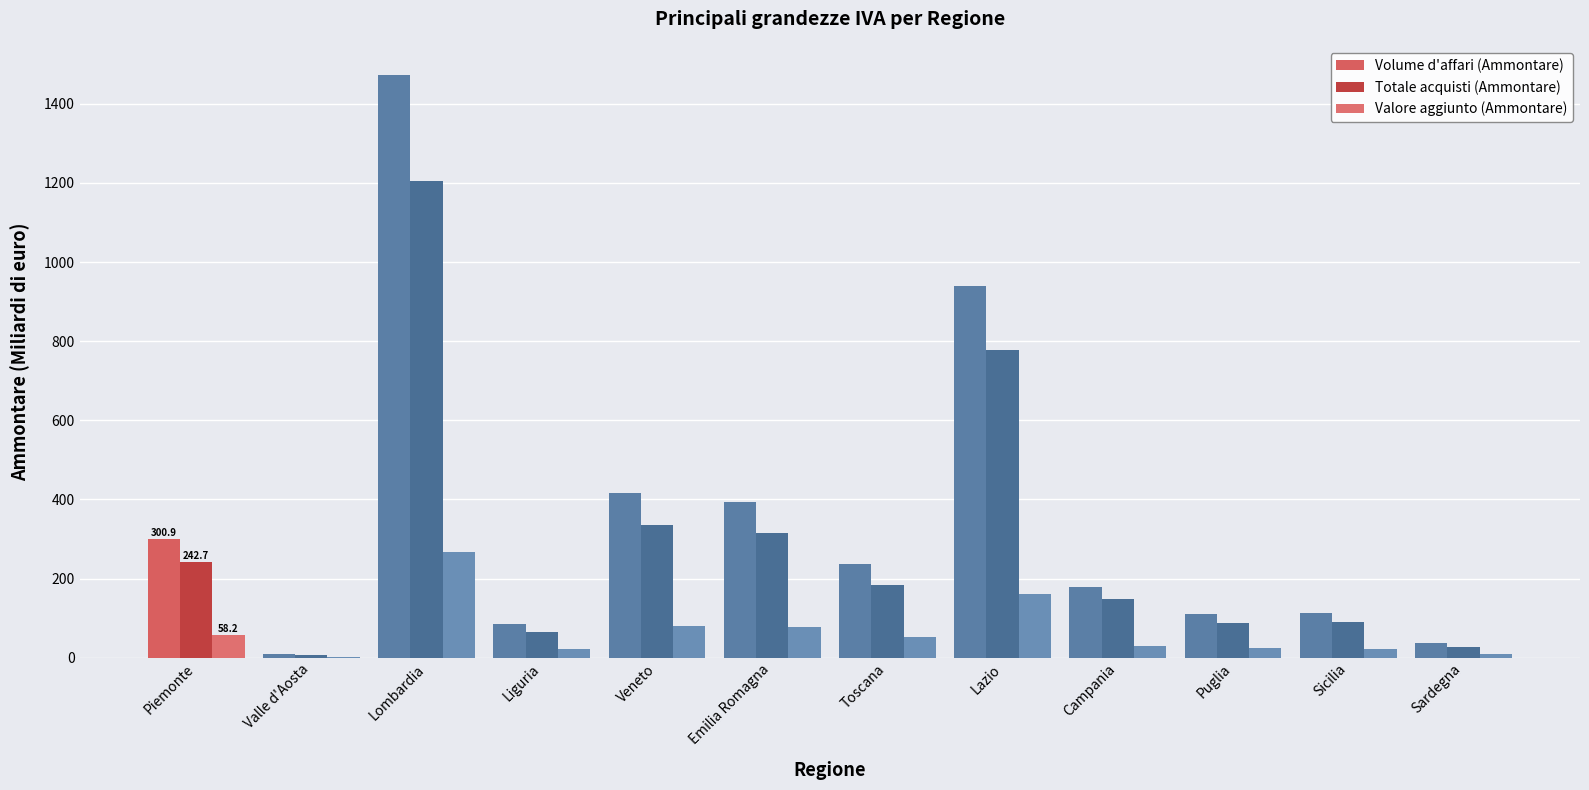

What is the approximate value of Totale acquisti (Ammontare) at Piemonte?

242.7